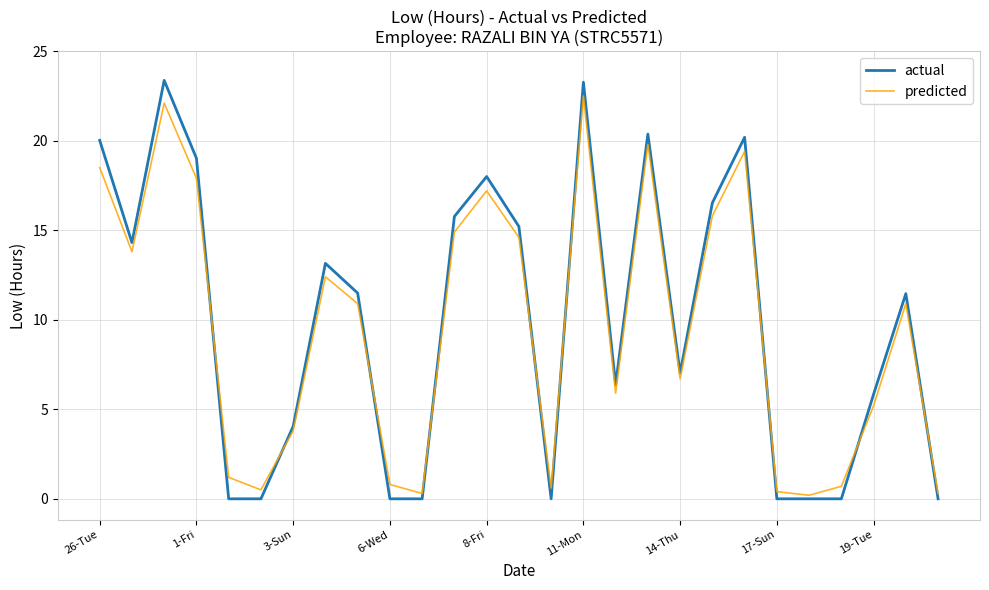

Does the chart have visible grid lines?

Yes